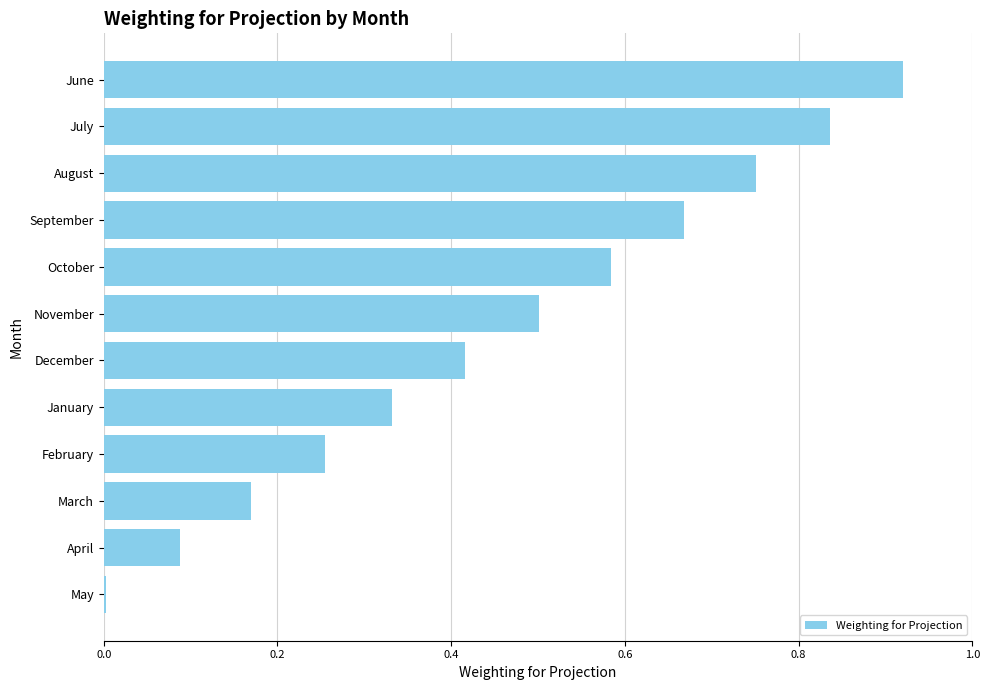

Which has a higher value, December or July?

July